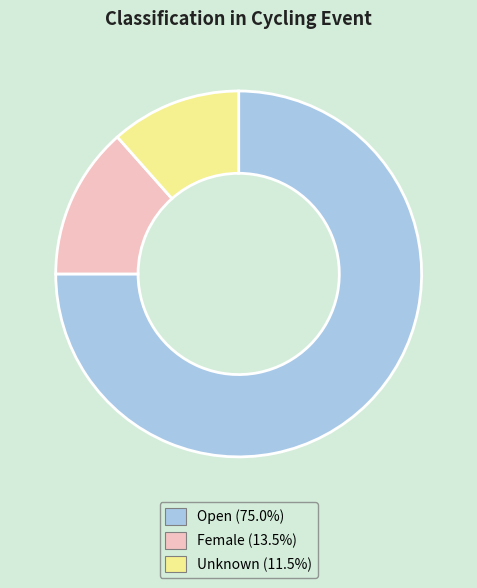

What is the ratio of the value at Open (75.0%) to the value at Unknown (11.5%)?

6.5